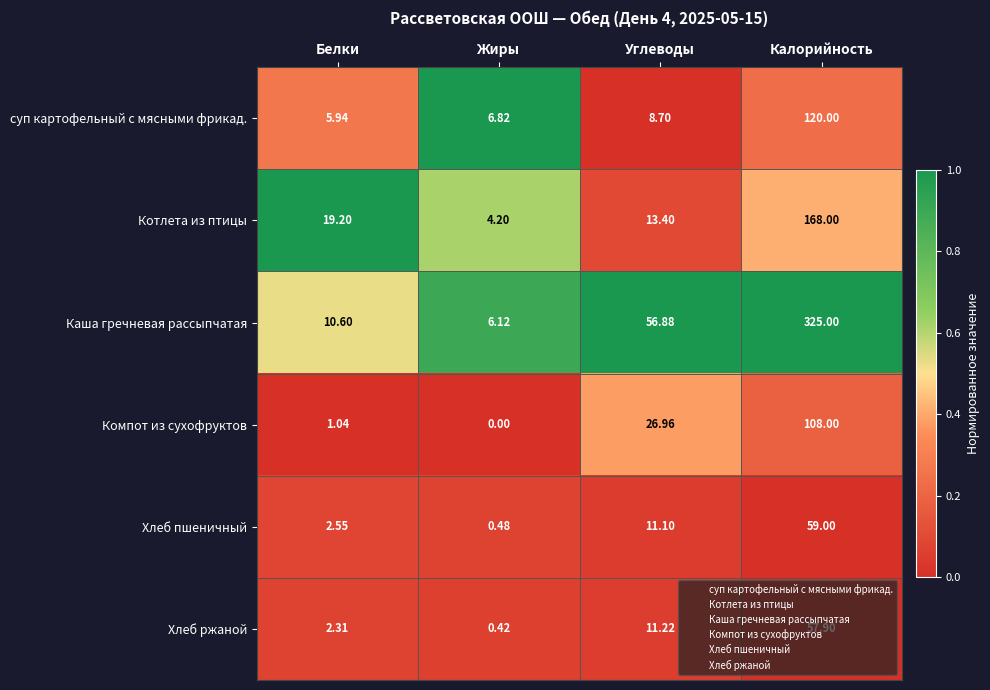

Which series has the largest range (max minus min)?

Каша гречневая рассыпчатая